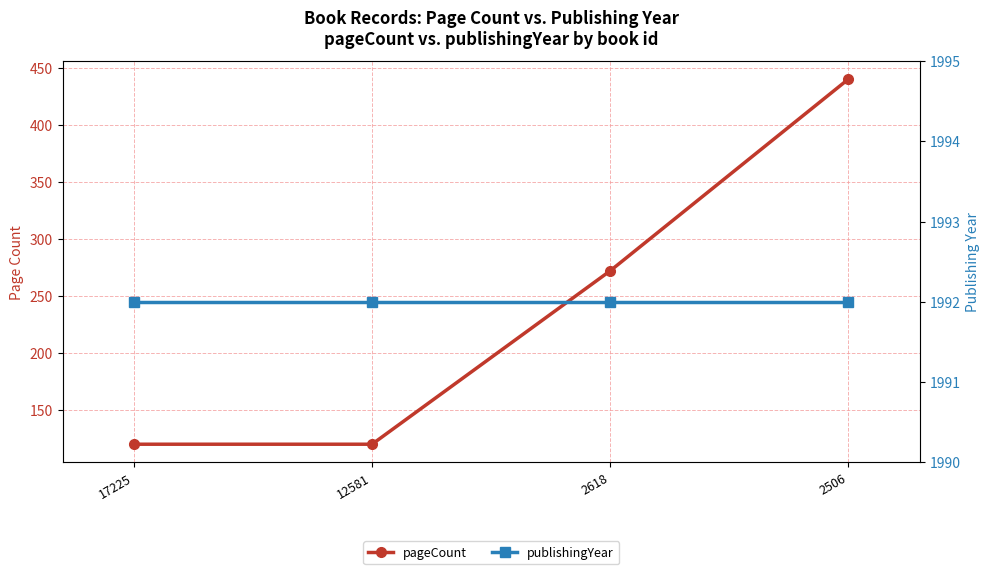

How many categories are shown in the chart?

4